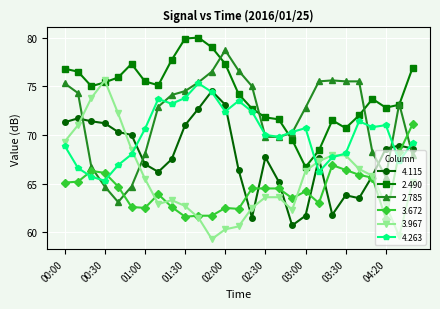

What is the maximum value shown in the chart?

80.0